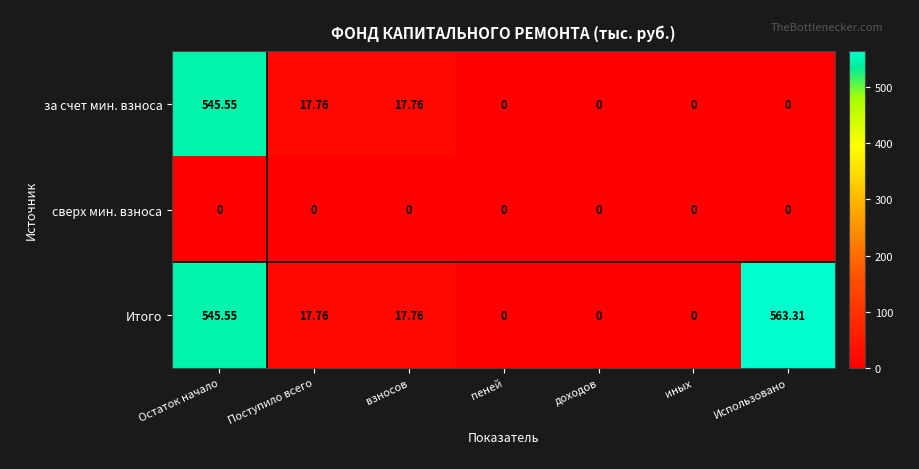

Rank the series by their average value, from highest to lowest.

Итого, за счет мин. взноса, сверх мин. взноса